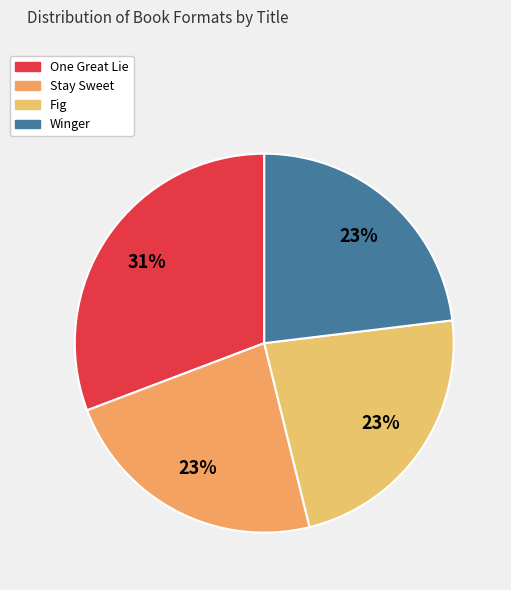

What is the smallest slice in the pie chart?

Stay Sweet